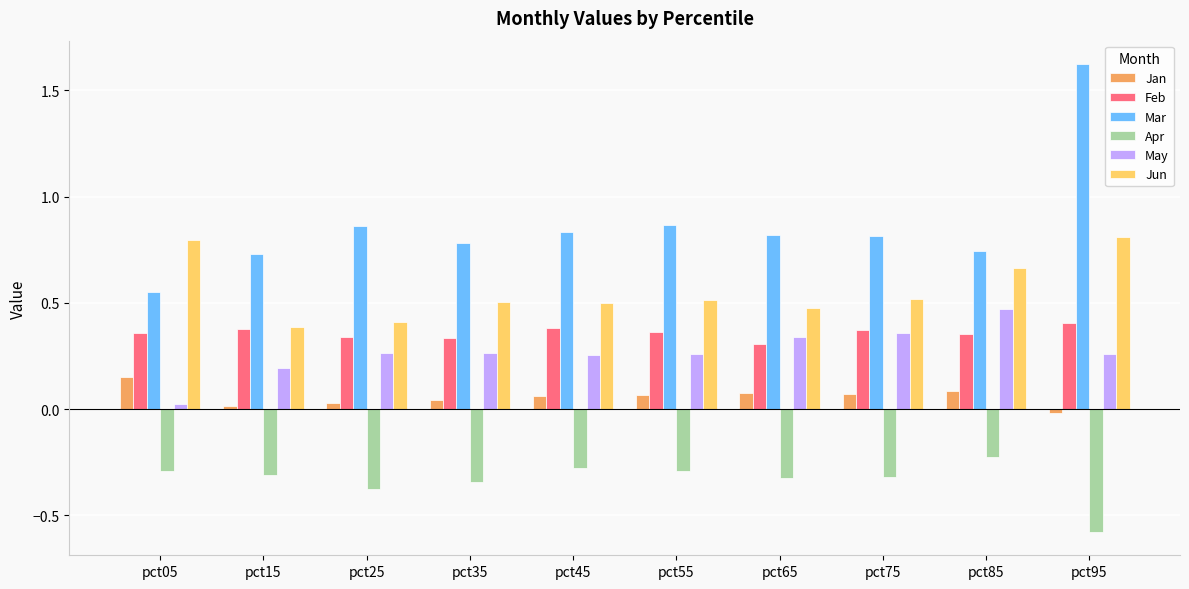

The Apr series shows -0.3 at pct15. True or false?

True